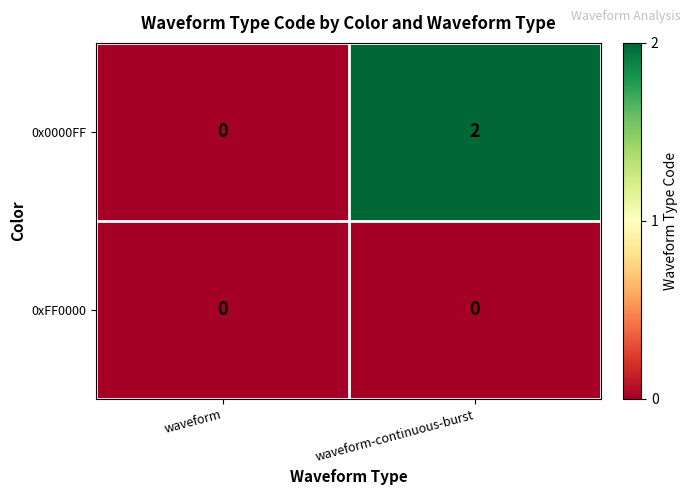

What is the maximum value shown in the chart?

2